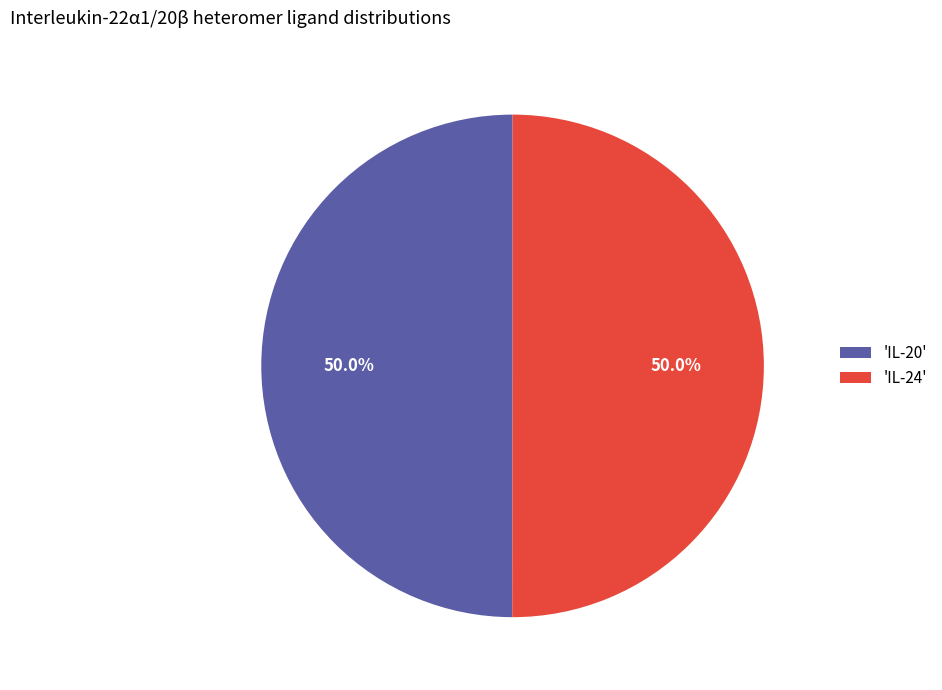

To the nearest percent, what is the average slice percentage?

50%